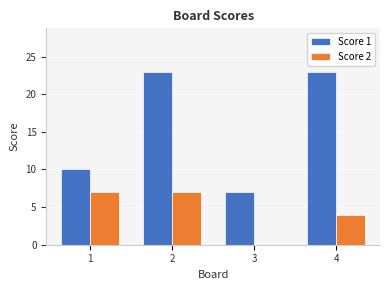

At which label is Score 1 closest to 15?

1